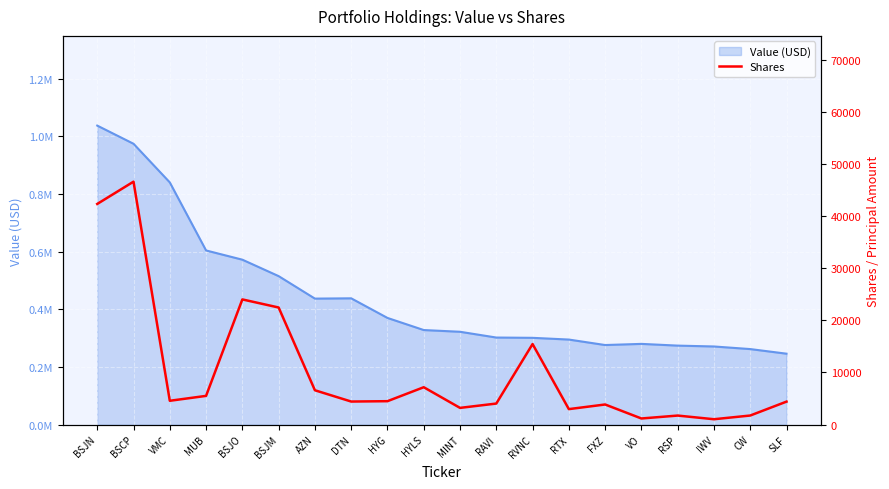

Where is the first local maximum?

BSCP